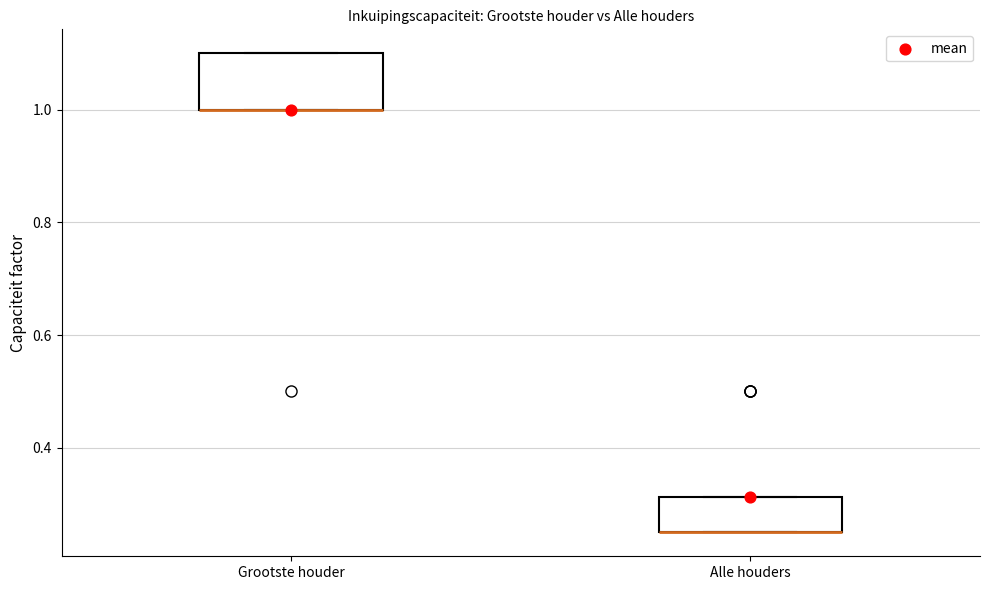

Reading left to right, transcribe this box plot: for each box, give where its median line is, the range the box spans, and where its two whiskers end, as read against the y-axis. The values are not printed on the chart, so give them approximately, as read against the axis.

Grootste houder: median 1.00 (drawn on the box's lower edge), box 1.00 to 1.10, whiskers 1.00 to 1.10
Alle houders: median 0.26 (drawn on the box's lower edge), box 0.26 to 0.32, whiskers 0.26 to 0.32